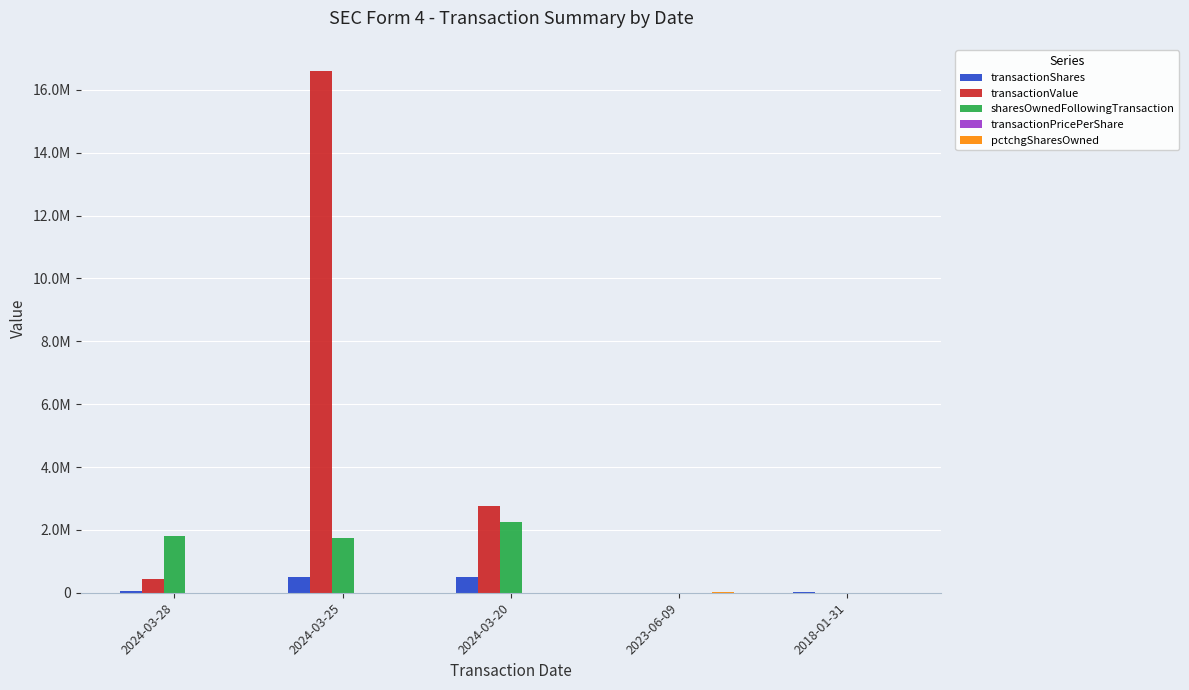

What is the average value of the sharesOwnedFollowingTransaction series?

1159234.2